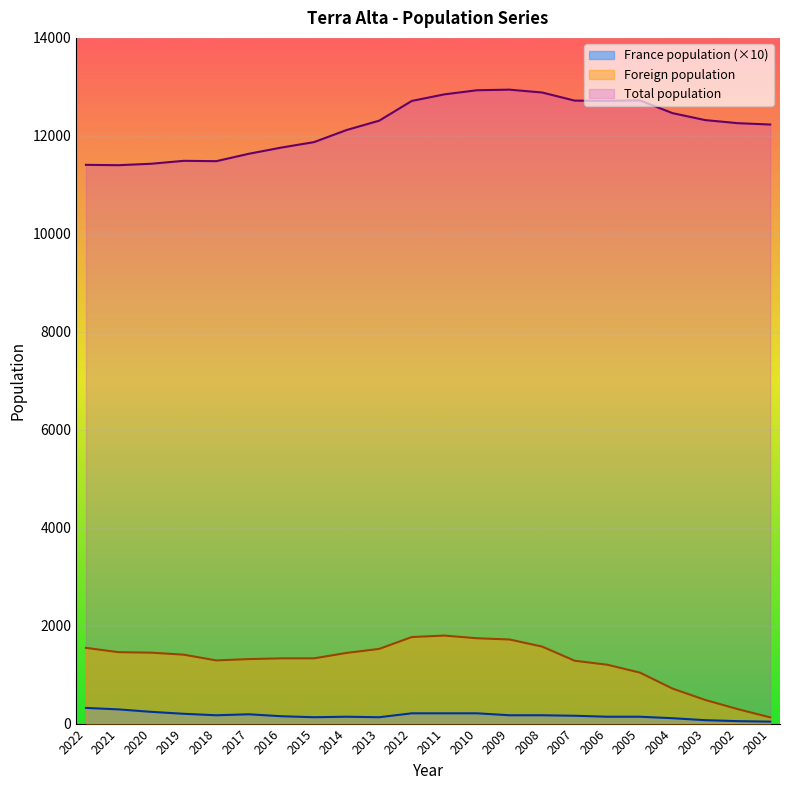

What is the value of the France population point at the 5th from the left?

170